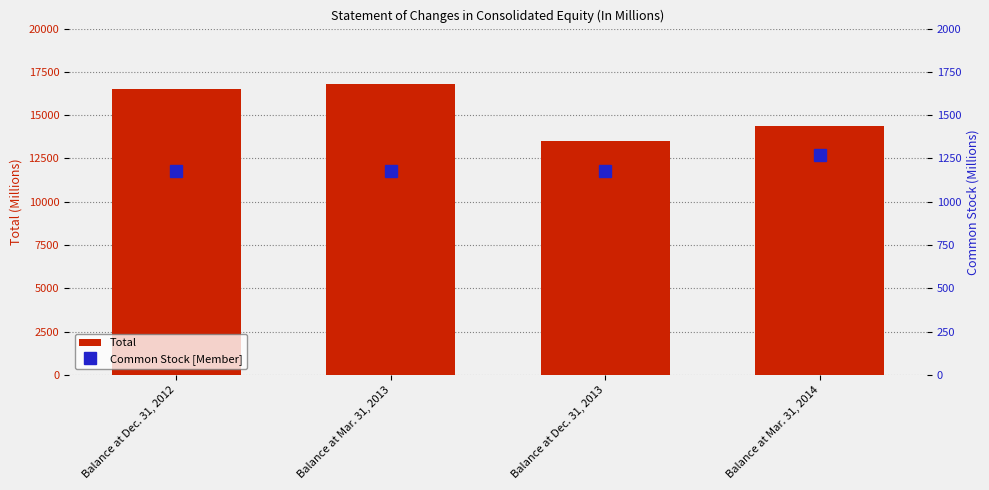

Which series has the largest total across all categories?

Total